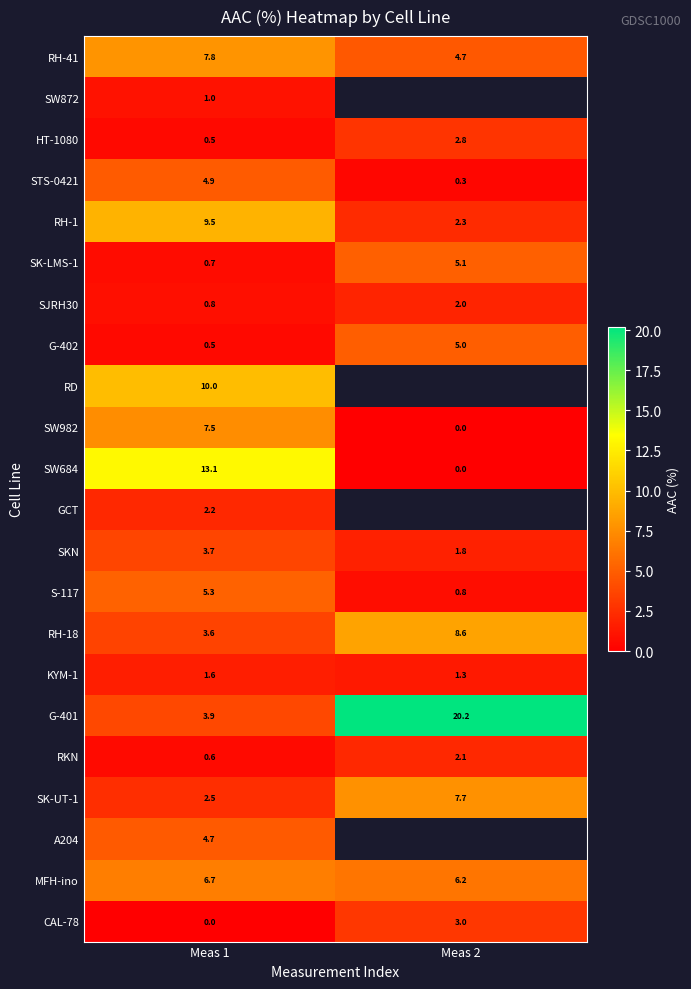

What is the difference between the STS-0421 values at Meas 1 and Meas 2?

4.6